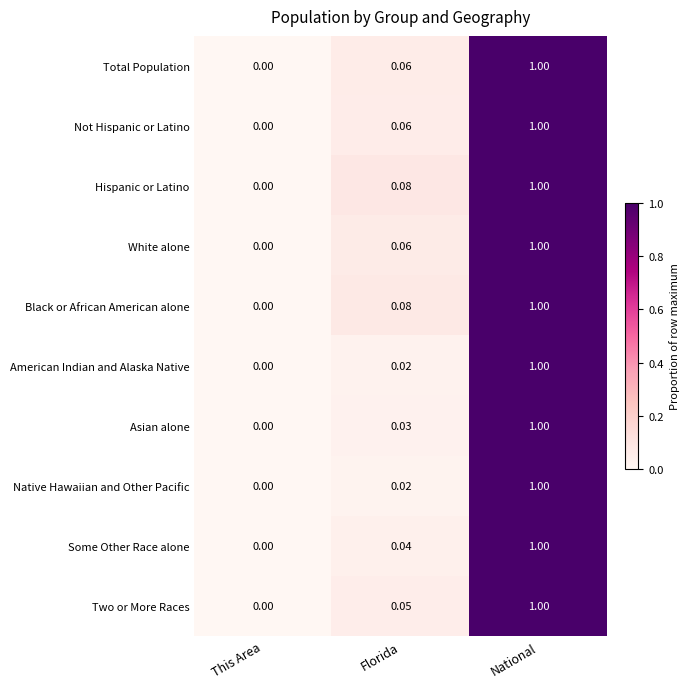

Is the value of Hispanic or Latino at Florida greater than the value of Black or African American alone at This Area?

Yes